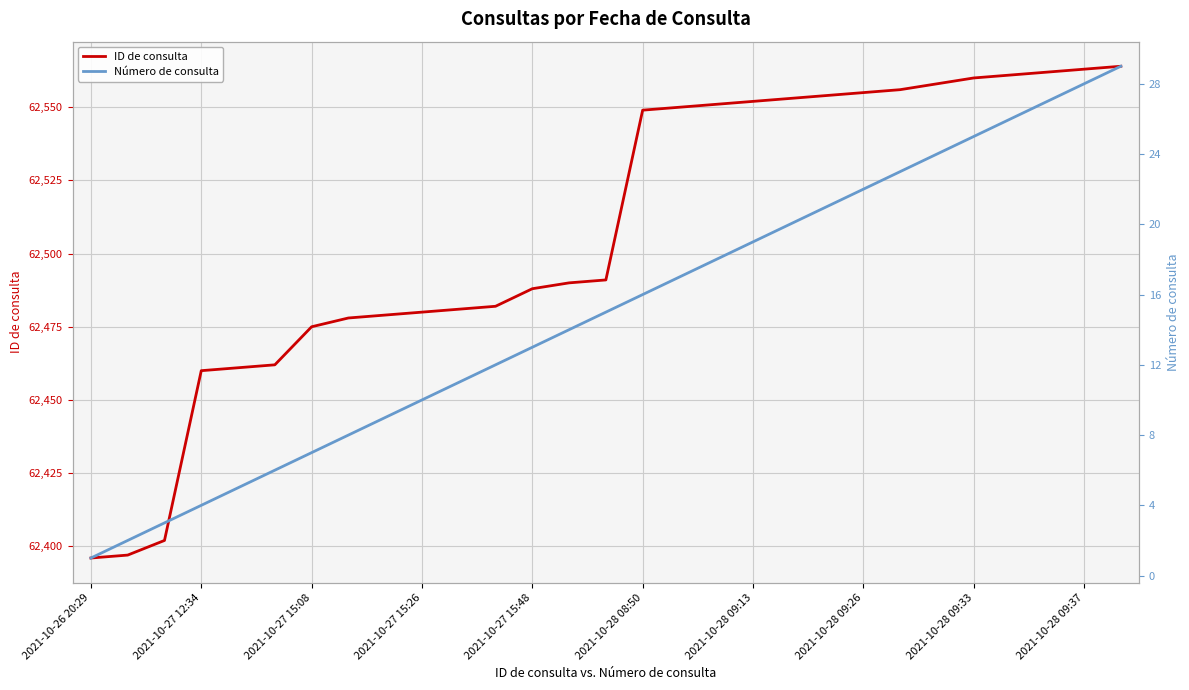

What is the highest value of the ID de consulta series?

62564